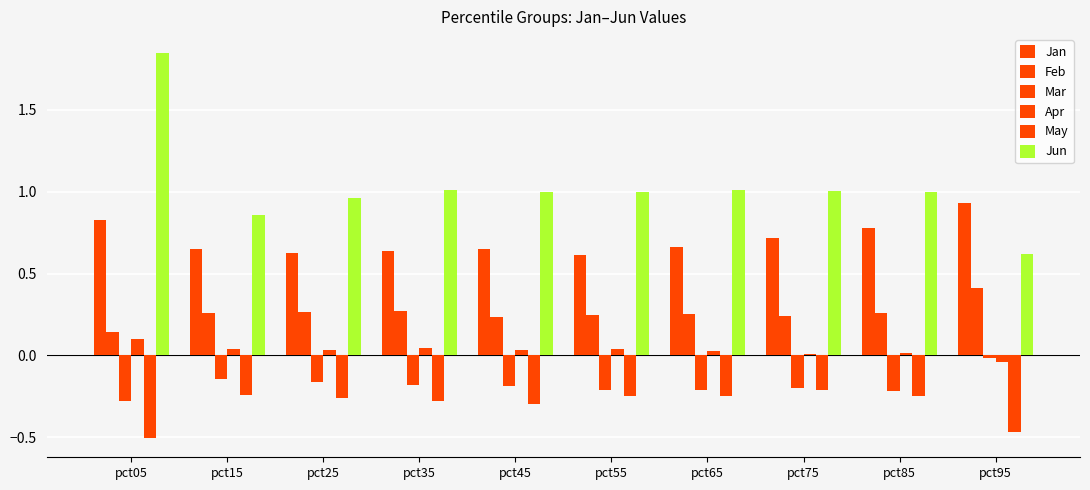

What is the difference between the maximum and minimum values in the Jun series?

1.2